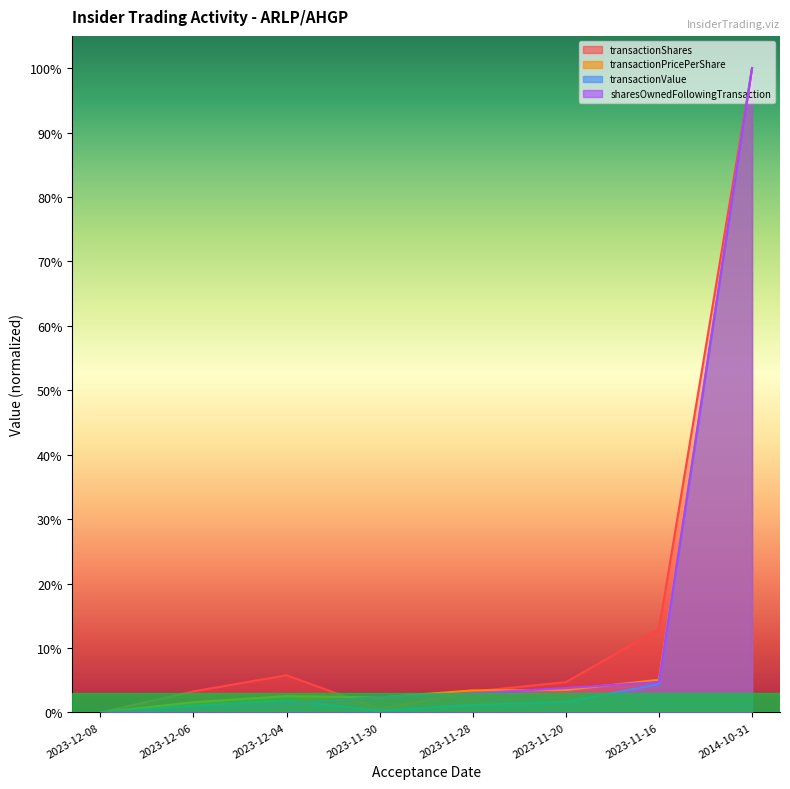

Does the chart display data point markers on the line(s)?

No